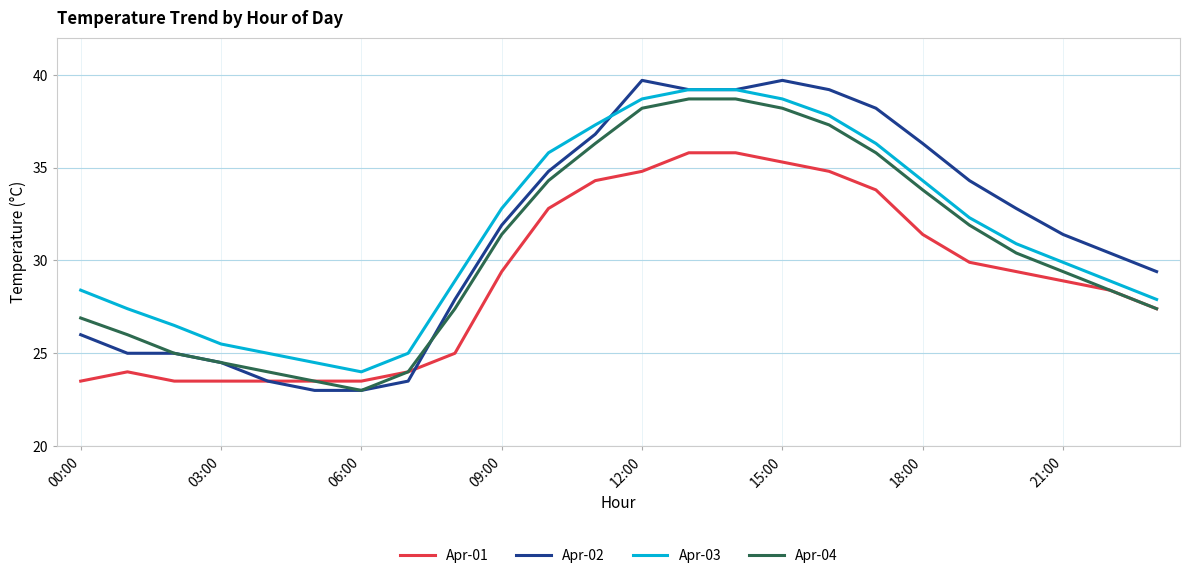

True or false: Apr-04 and Apr-03 cross at least once.

False